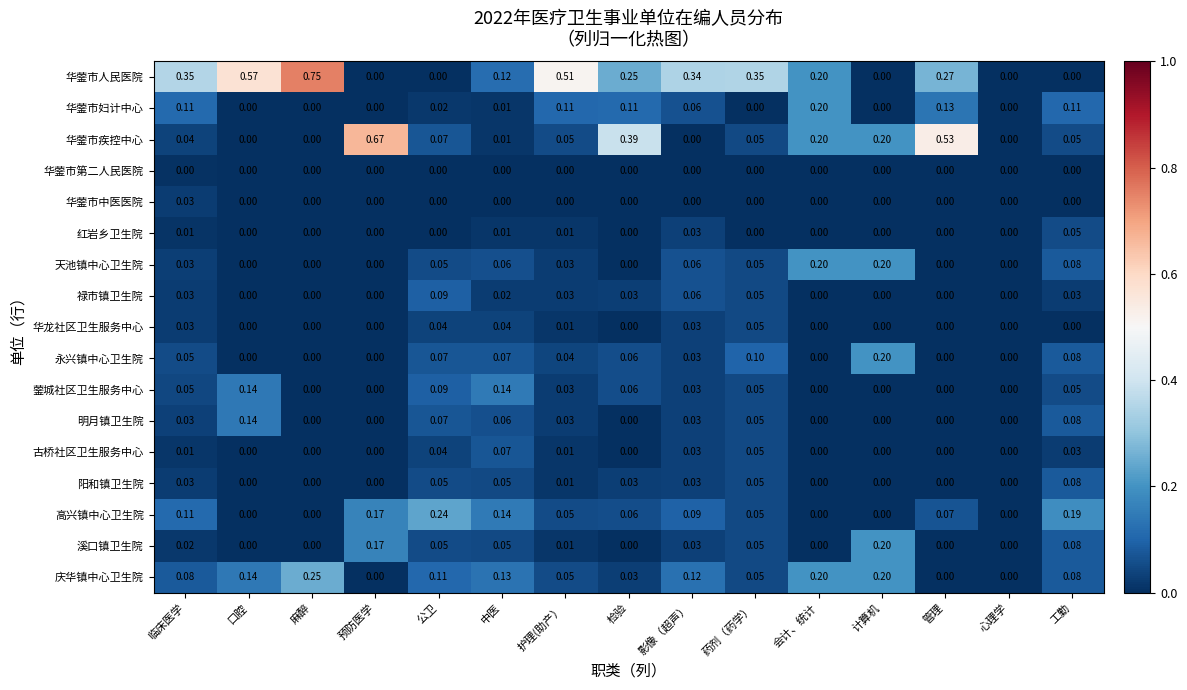

At which category is the sum across all series the highest?

检验